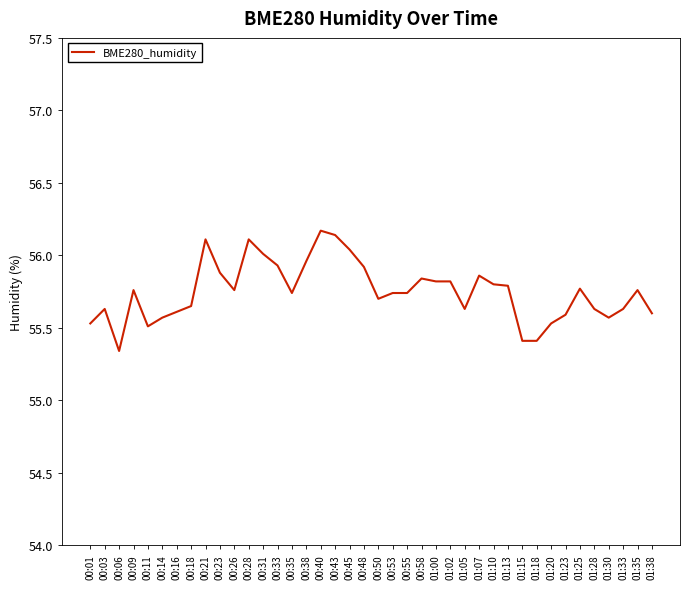

Approximately how many times larger is the value at 00:14 compared to 00:58?

1.0